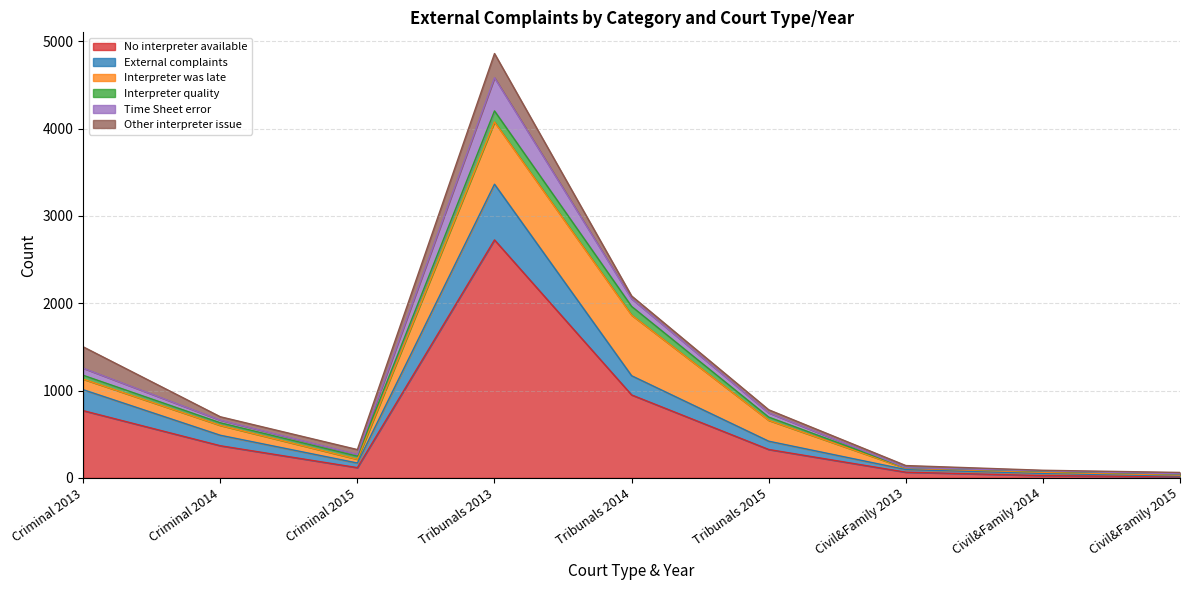

In Interpreter was late, how many points are higher than both neighbors (excluding endpoints)?

1